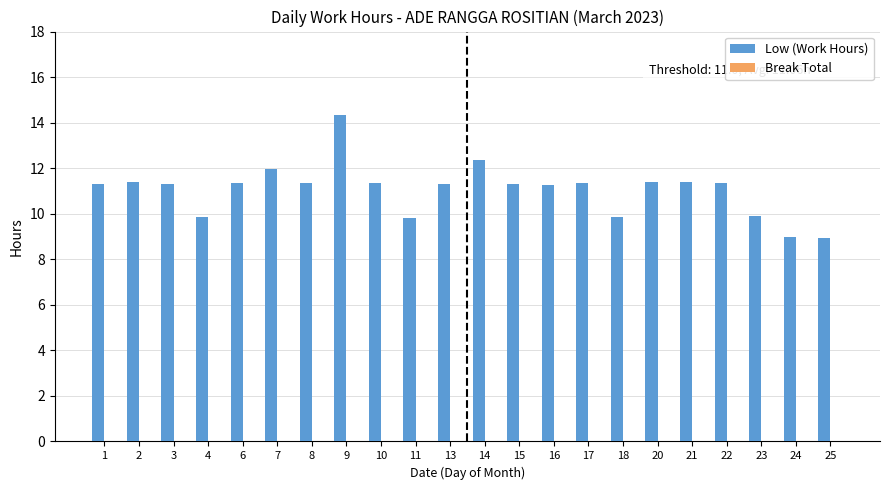

Count the number of categories in the chart.

22